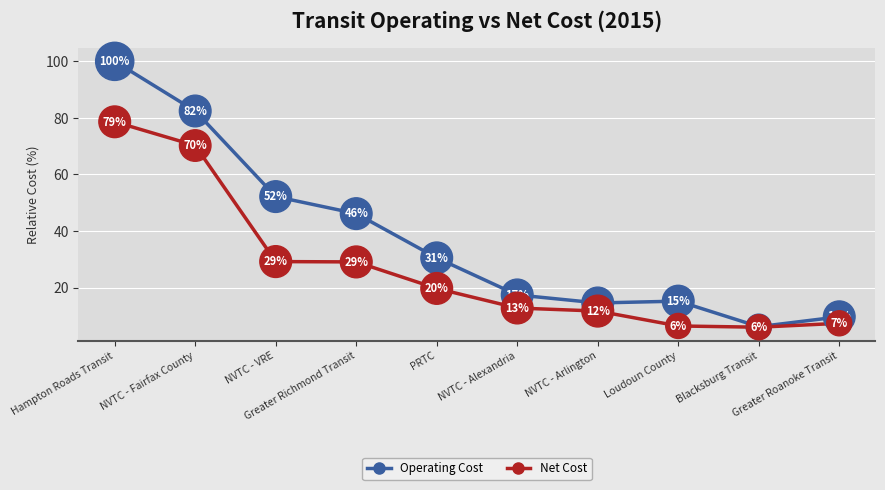

Between Greater Richmond Transit and NVTC - Alexandria, which series saw the biggest shift?

Operating Cost